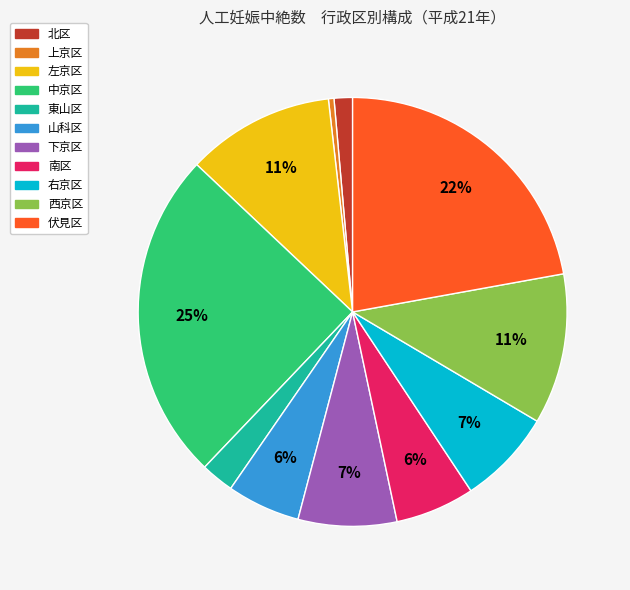

How many slices are in this pie chart?

11